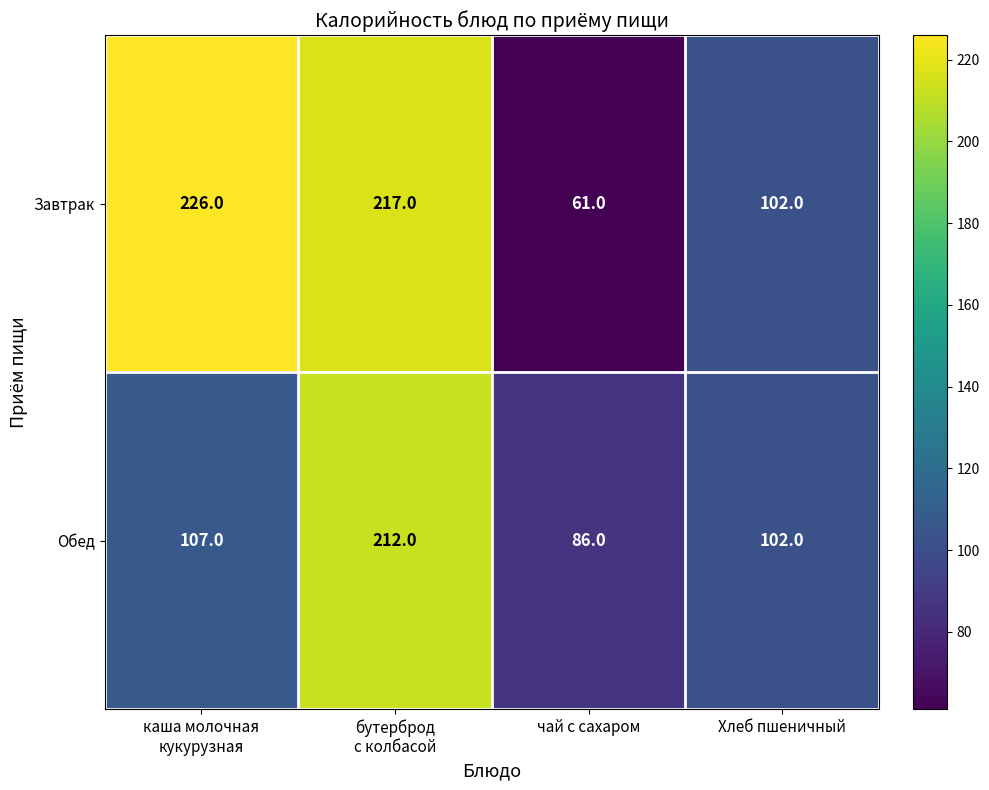

Rank the series by their average value, from highest to lowest.

Завтрак, Обед